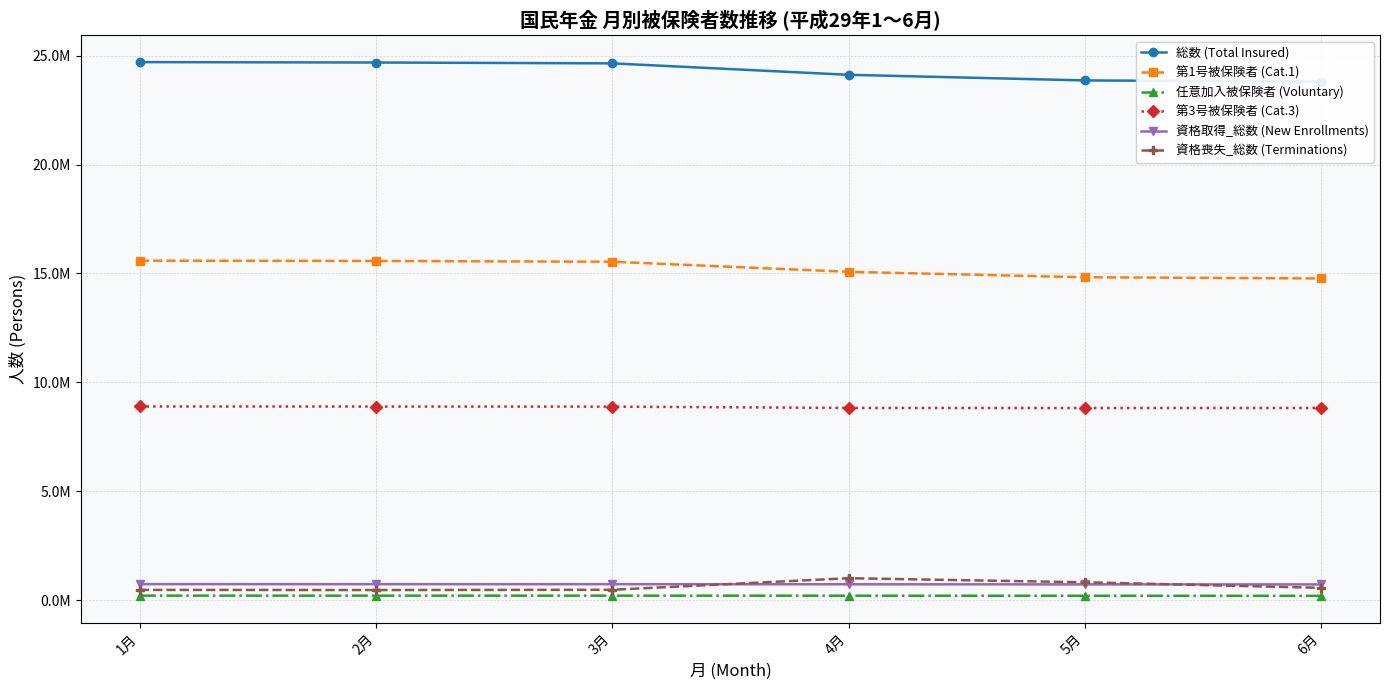

The value of 総数 (Total Insured) at 3月 is 33834170. True or false?

False